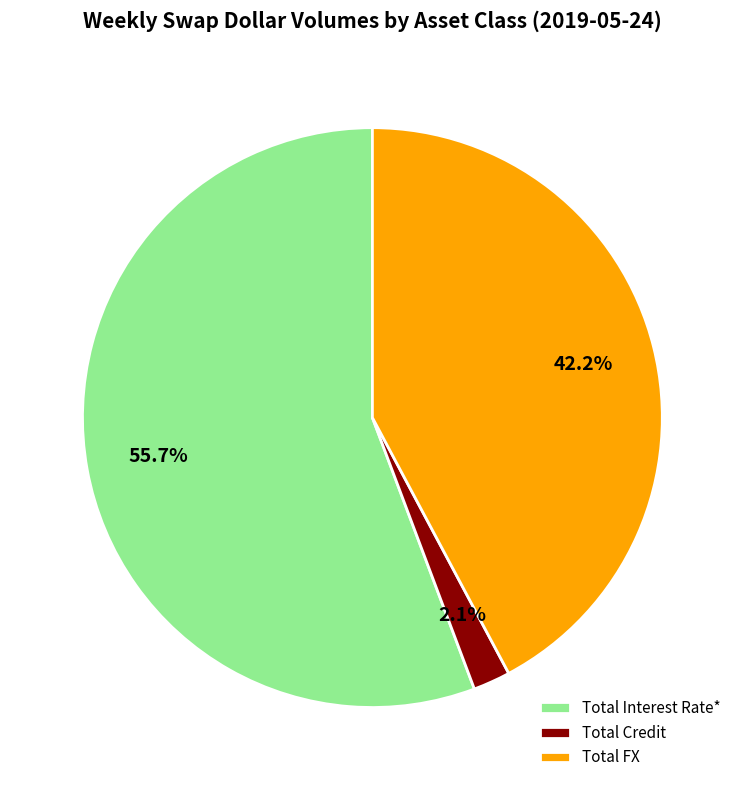

Which slice is the smallest?

Total Credit